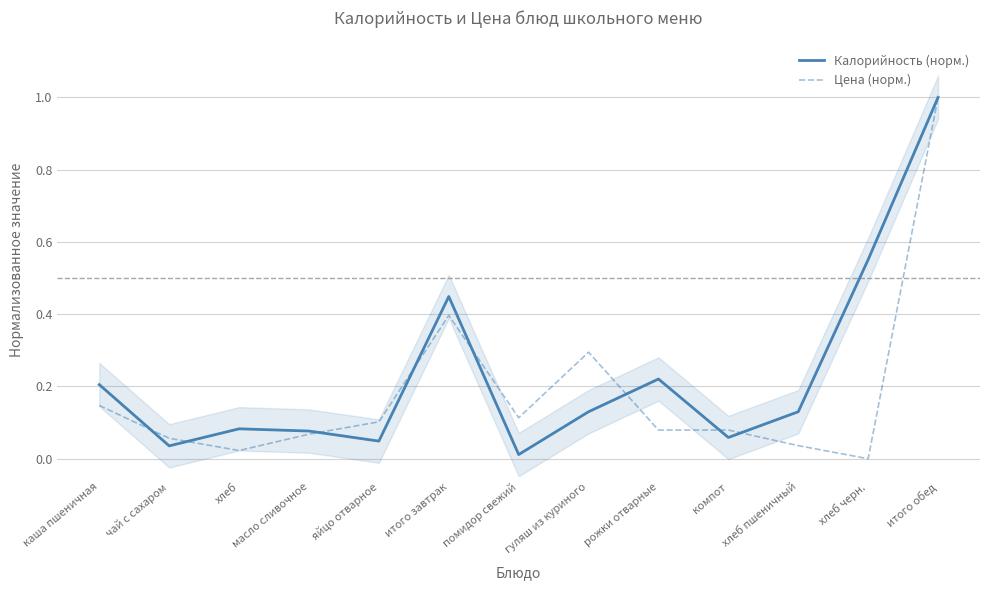

Where is Калорийность (норм.) nearest to the value 0?

помидор свежий